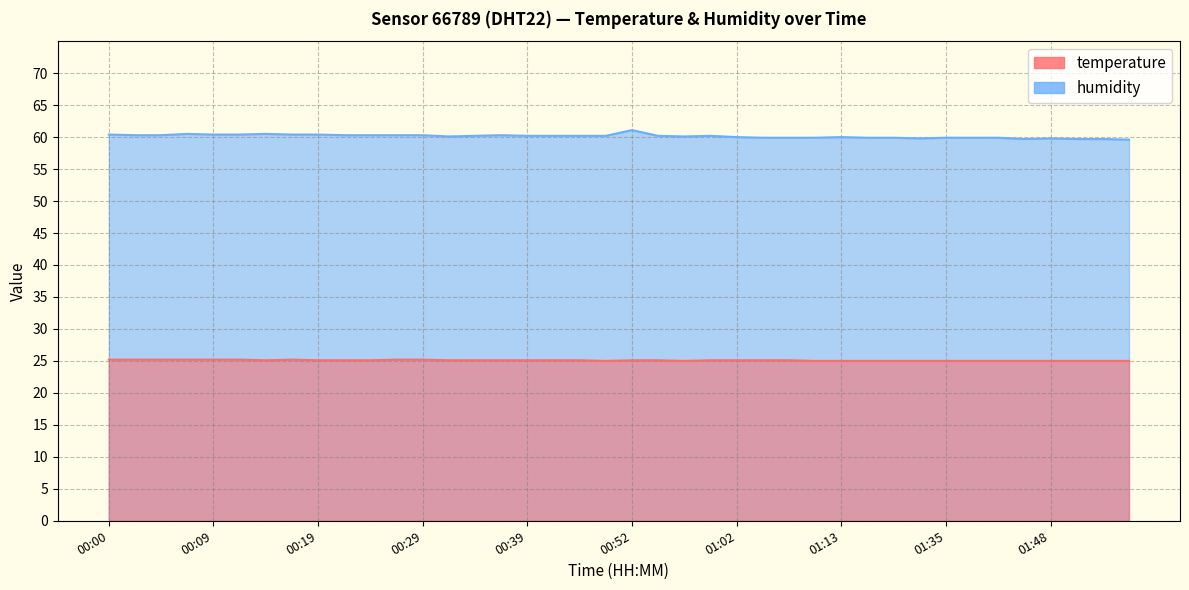

Reading left to right, extract all data points from this chart.

temperature: 00:00=25.2	00:02=25.2	00:04=25.2	00:07=25.2	00:09=25.2	00:12=25.2	00:14=25.1	00:17=25.2	00:19=25.1	00:22=25.1	00:24=25.1	00:26=25.2	00:29=25.2	00:31=25.1	00:34=25.1	00:36=25.1	00:39=25.1	00:41=25.1	00:46=25.1	00:49=25.0	00:52=25.1	00:54=25.1	00:57=25.0	00:59=25.1	01:02=25.1	01:04=25.1	01:07=25.1	01:10=25.0	01:13=25.0	01:16=25.0	01:21=25.0	01:32=25.0	01:35=25.0	01:40=25.0	01:43=25.0	01:45=25.0	01:48=25.0	01:50=25.0	01:53=25.0	01:55=25.0
humidity: 00:00=60.4	00:02=60.3	00:04=60.3	00:07=60.5	00:09=60.4	00:12=60.4	00:14=60.5	00:17=60.4	00:19=60.4	00:22=60.3	00:24=60.3	00:26=60.3	00:29=60.3	00:31=60.1	00:34=60.2	00:36=60.3	00:39=60.2	00:41=60.2	00:46=60.2	00:49=60.2	00:52=61.1	00:54=60.2	00:57=60.1	00:59=60.2	01:02=60.0	01:04=59.9	01:07=59.9	01:10=59.9	01:13=60.0	01:16=59.9	01:21=59.9	01:32=59.8	01:35=59.9	01:40=59.9	01:43=59.9	01:45=59.7	01:48=59.8	01:50=59.7	01:53=59.7	01:55=59.6